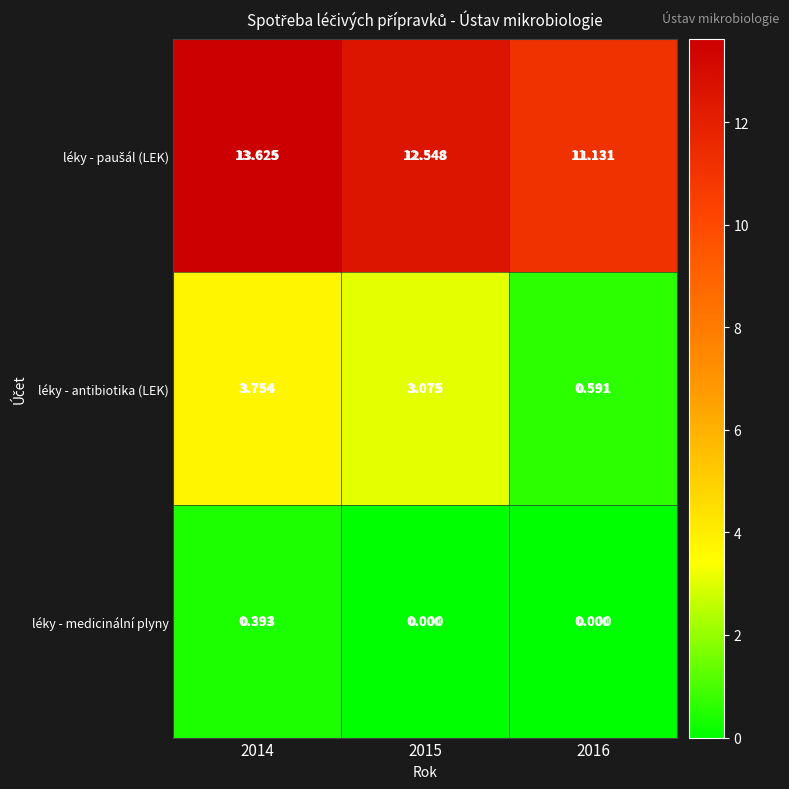

Between 2015 and 2016, which series saw the biggest shift?

léky - antibiotika (LEK)